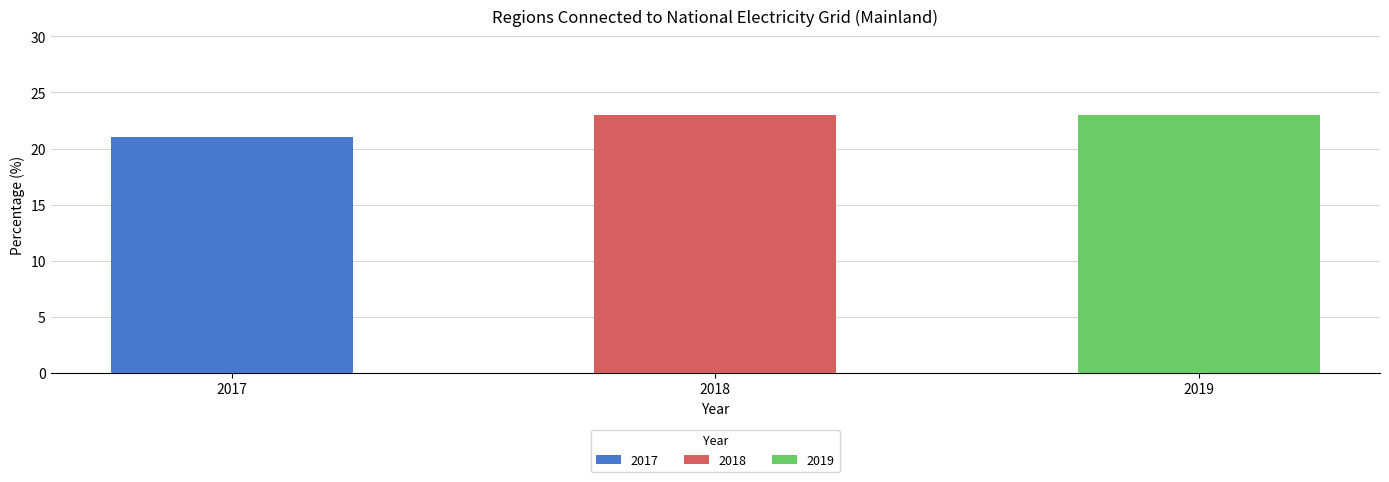

What is the value of the 1st bar from the left?

21